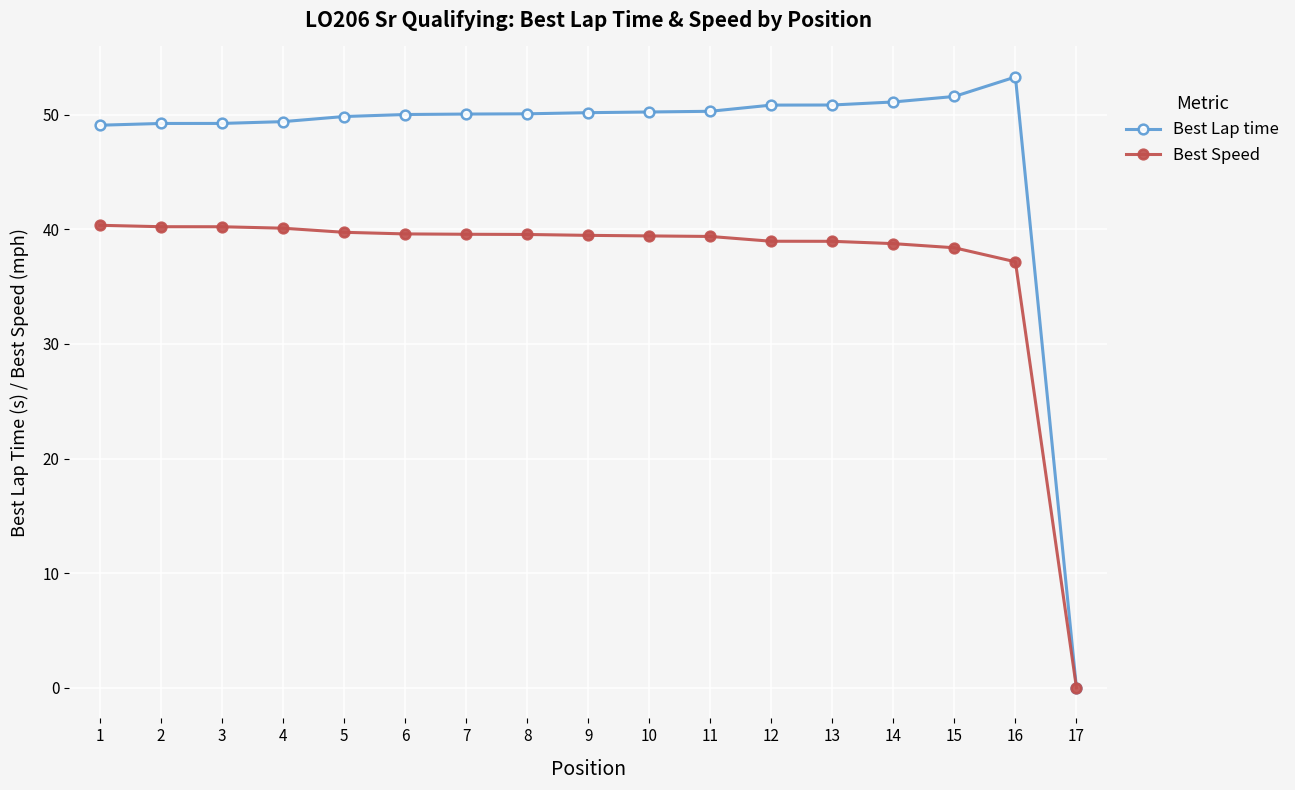

What is the maximum value for Best Lap time?

53.3